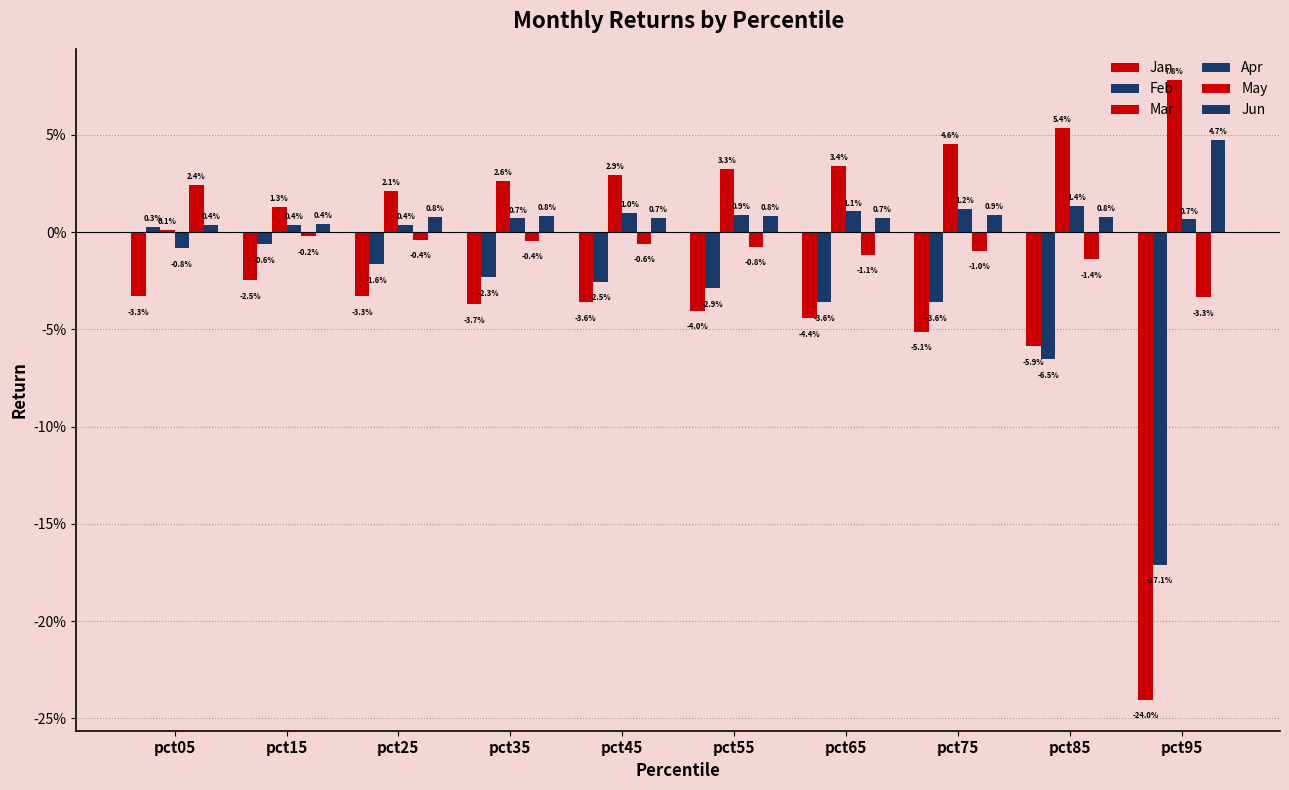

Which category has the lowest value in the May series?

pct95